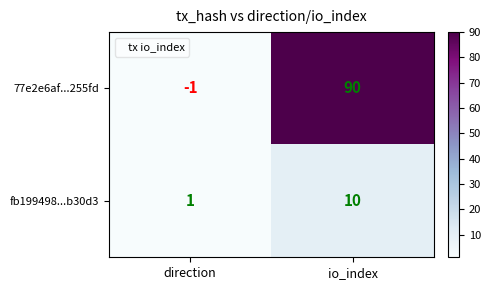

What is the maximum value shown in the chart?

90